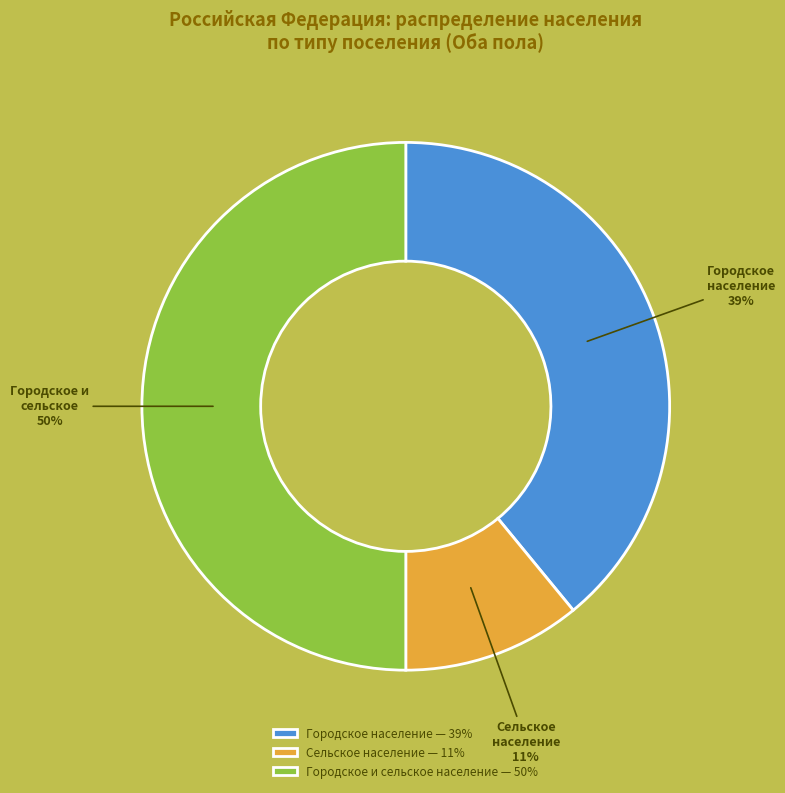

To the nearest percent, what is the difference between the largest and smallest slice percentages?

39%